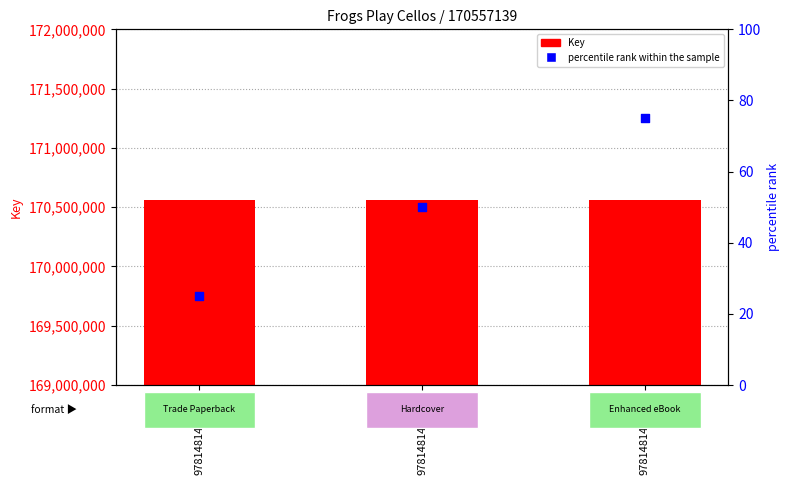

Which series has the widest spread of Y values?

percentile rank within the sample